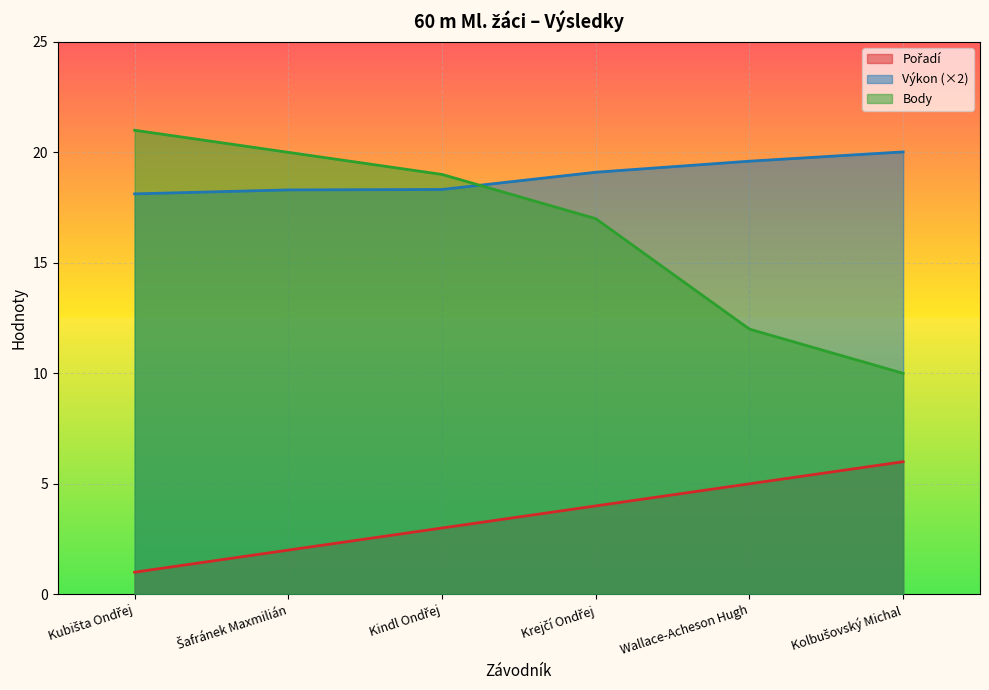

What is the sum of all Body values?

99.0